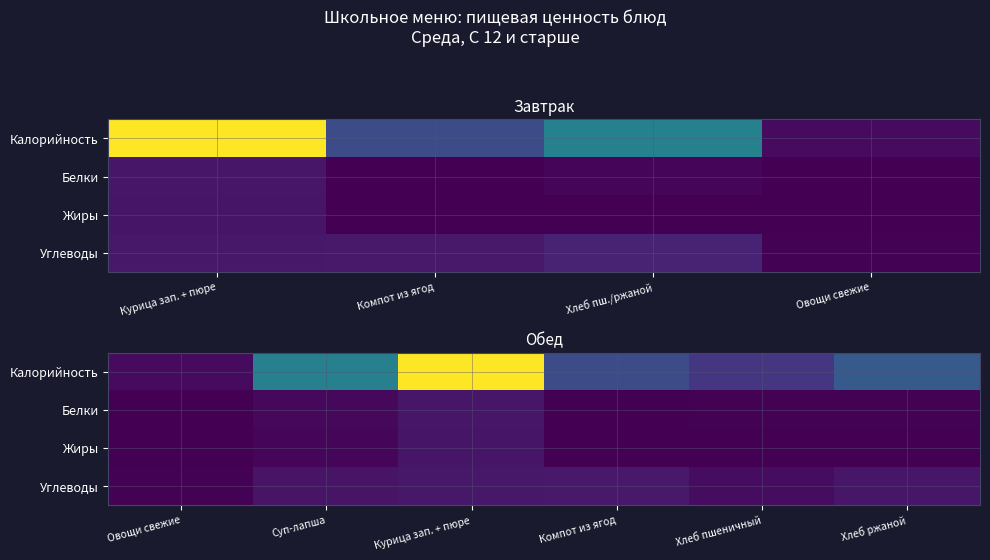

Count the number of categories in the chart.

6